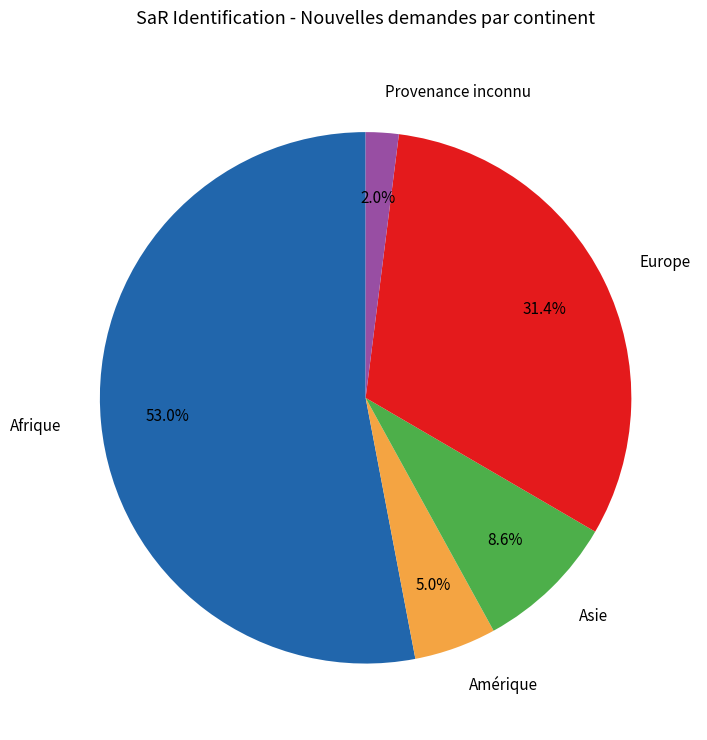

Count the number of slices in the pie.

5